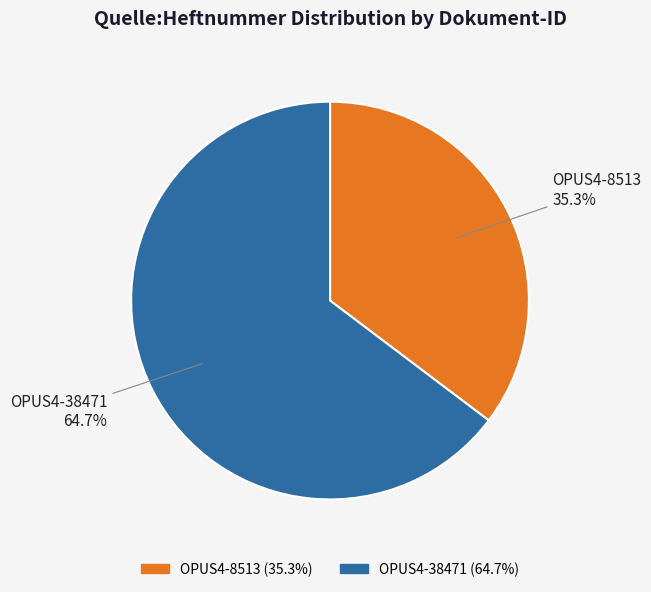

Between OPUS4-8513 and OPUS4-38471, which is larger?

OPUS4-38471